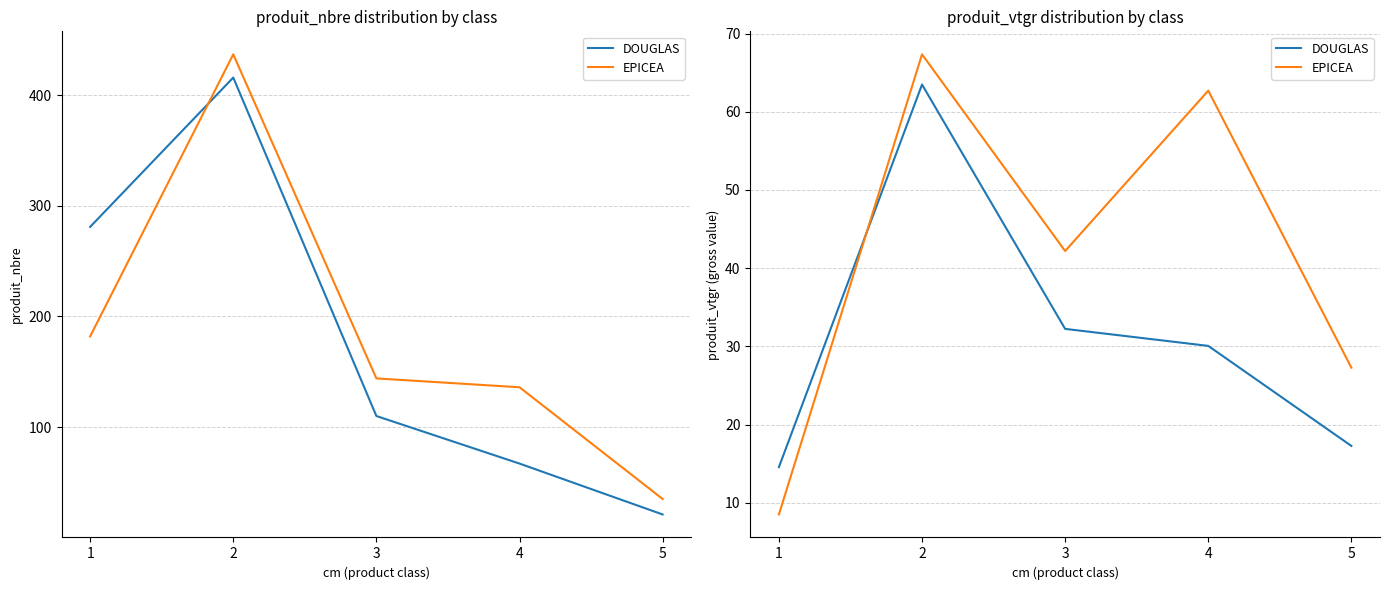

What is the sum of the EPICEA values at 1 and 3?

50.7